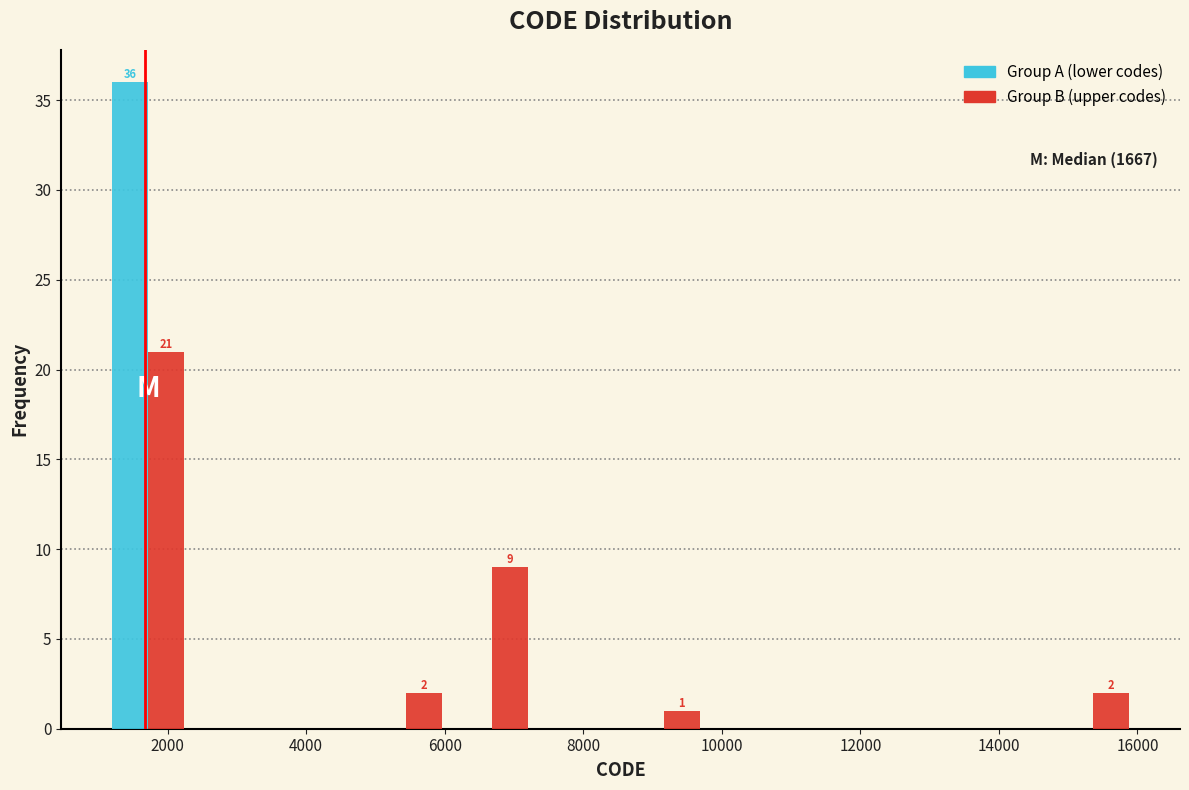

In the Group A (lower codes) series, which range on the x-axis has the tallest bar?

1200 to 2400